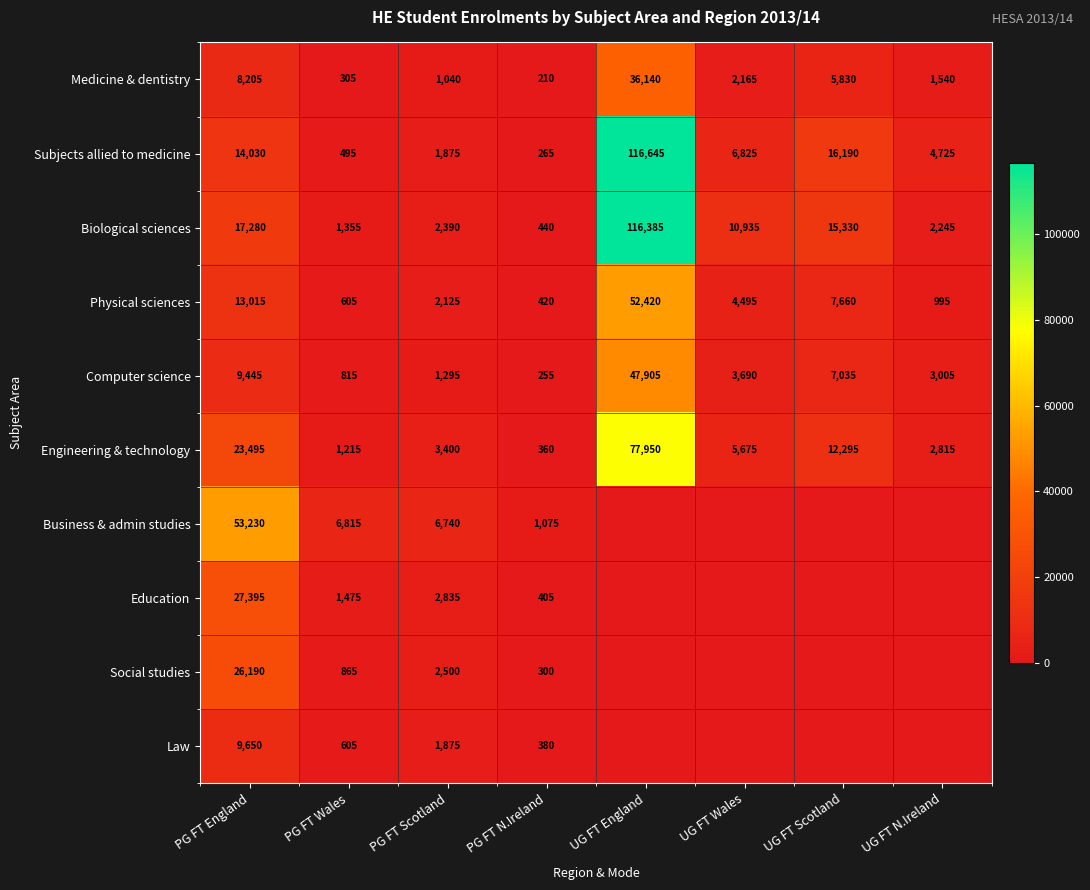

At which label does Subjects allied to medicine reach its minimum?

PG FT N.Ireland